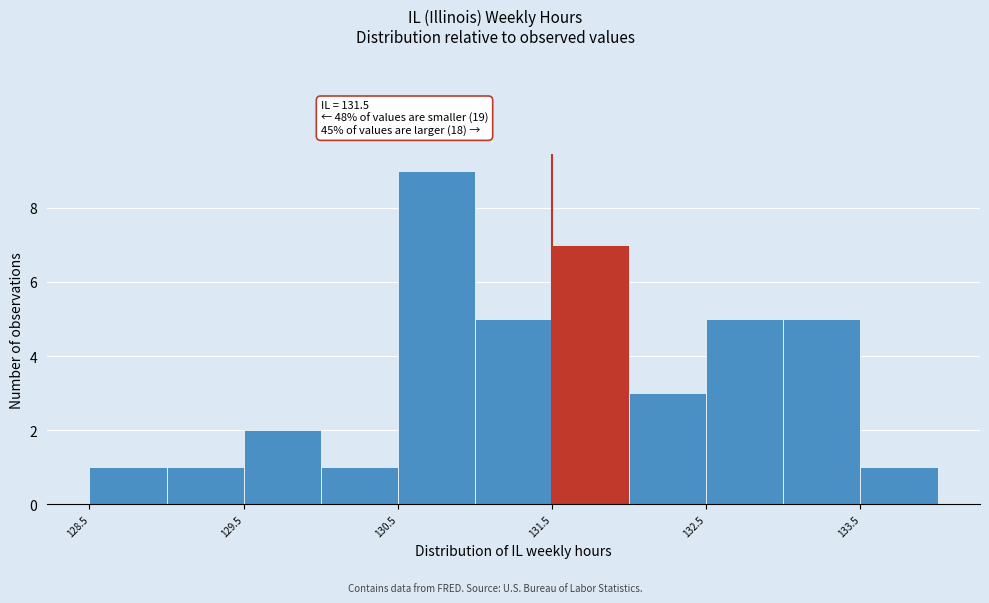

Over which range of the x-axis is the bar tallest?

130.5 to 131.0